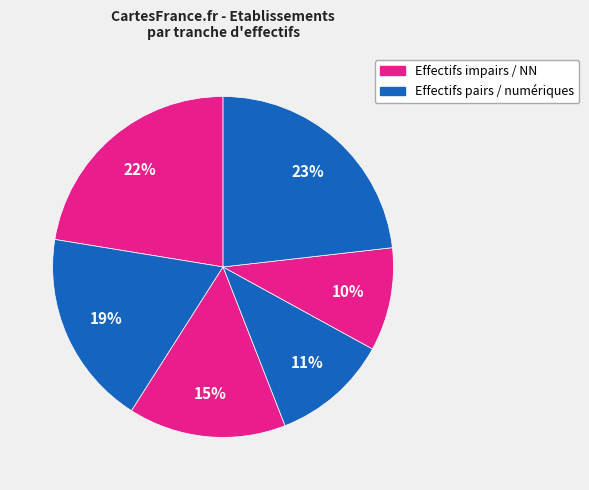

How many slices are in this pie chart?

6